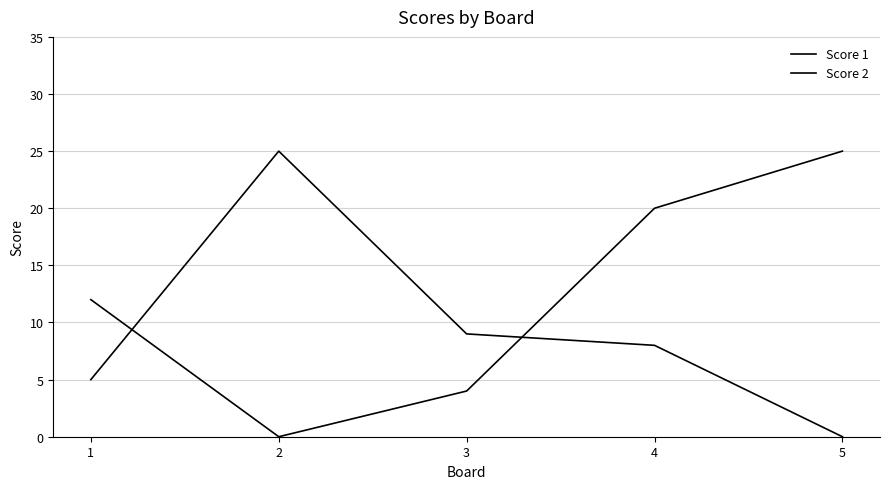

How many lines are shown in the chart?

2